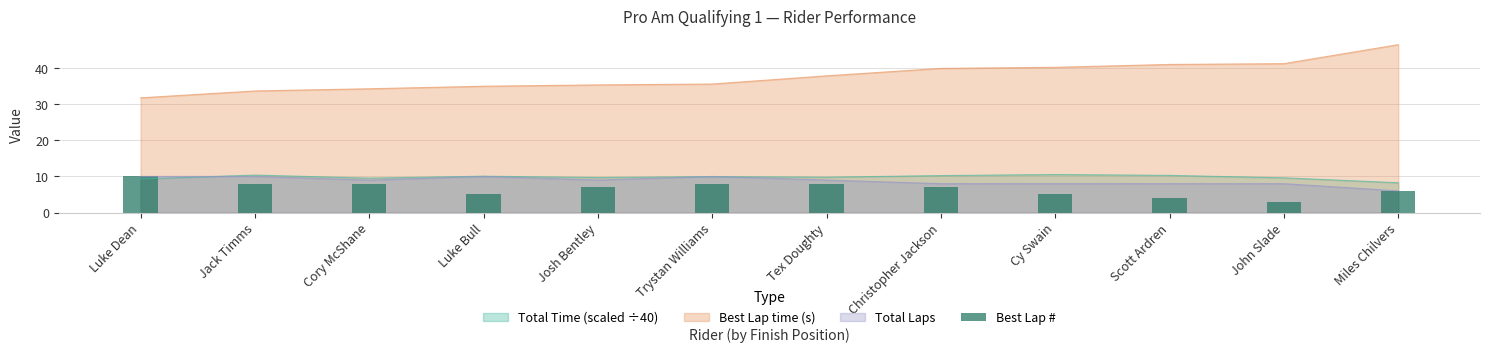

At which label does Best Lap time (s) first exceed 37?

Tex Doughty